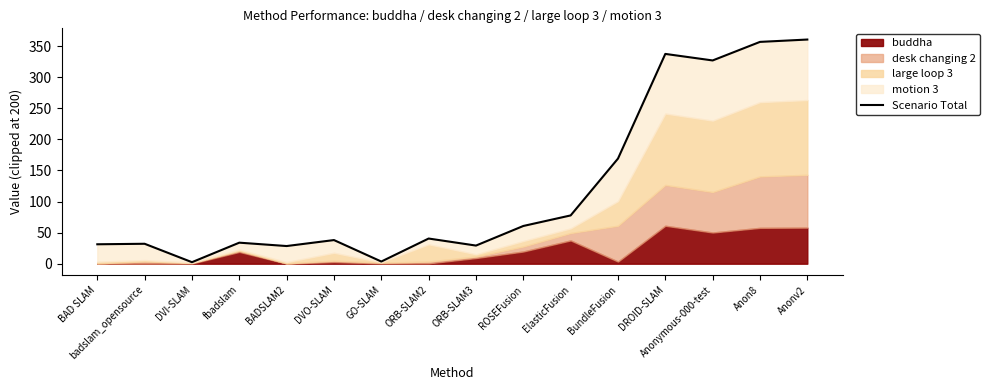

What is the greatest value displayed?

360.6